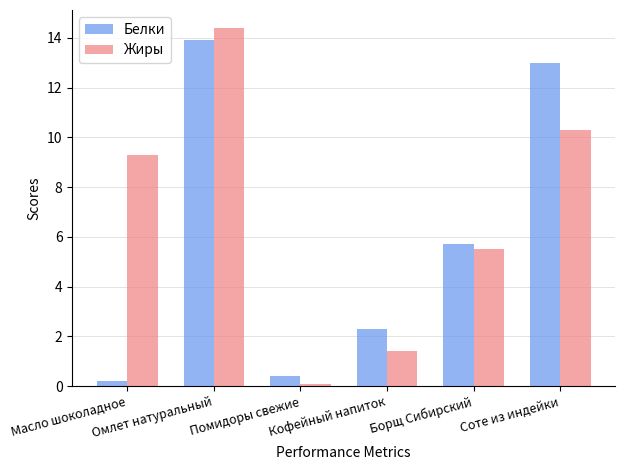

Where is Белки nearest to the value 7?

Борщ Сибирский